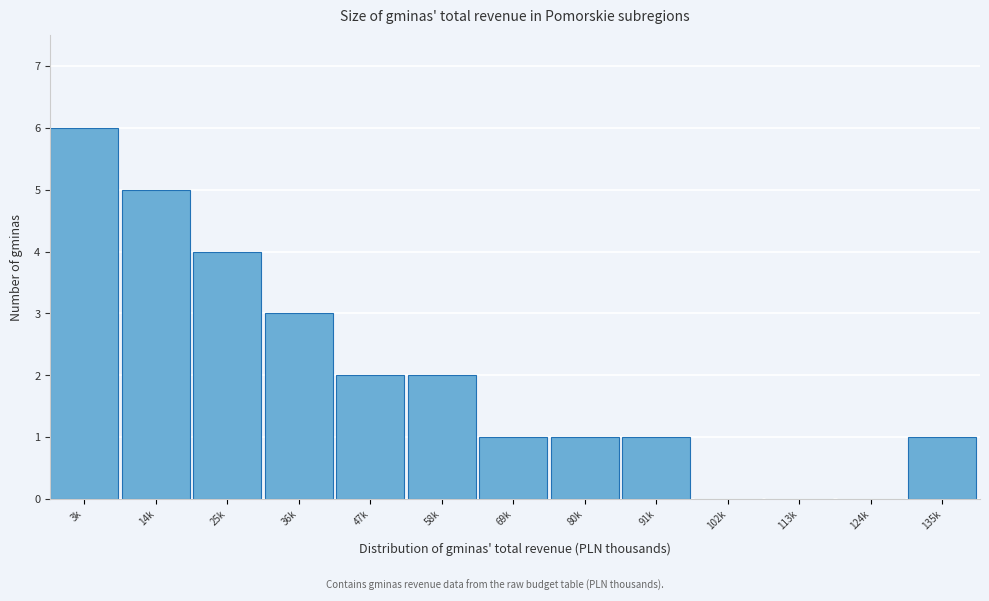

Reading left to right, what are all the values shown in this chart?

3k=6	14k=5	25k=4	36k=3	47k=2	58k=2	69k=1	80k=1	91k=1	102k=0	113k=0	124k=0	135k=1